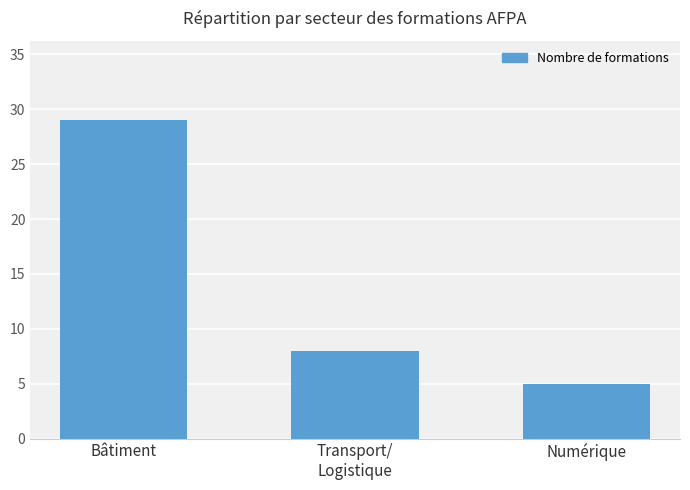

Between Numérique and Transport/
Logistique, which is larger?

Transport/
Logistique